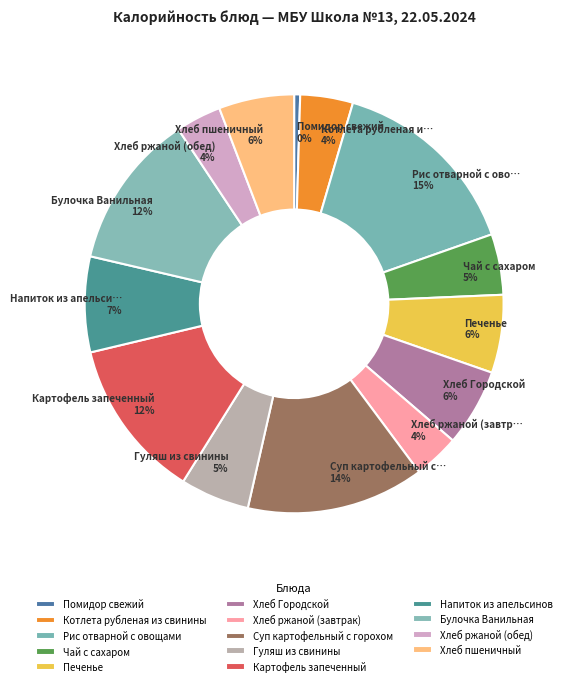

Is there a majority slice in this chart?

No